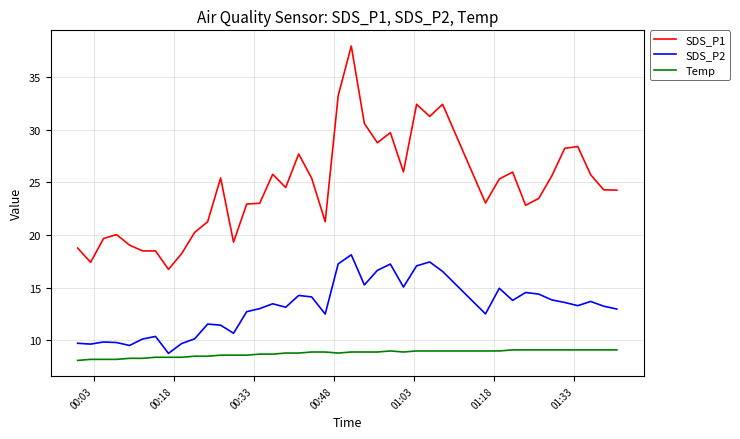

Rank the series by their maximum value, from lowest to highest.

Temp, SDS_P2, SDS_P1